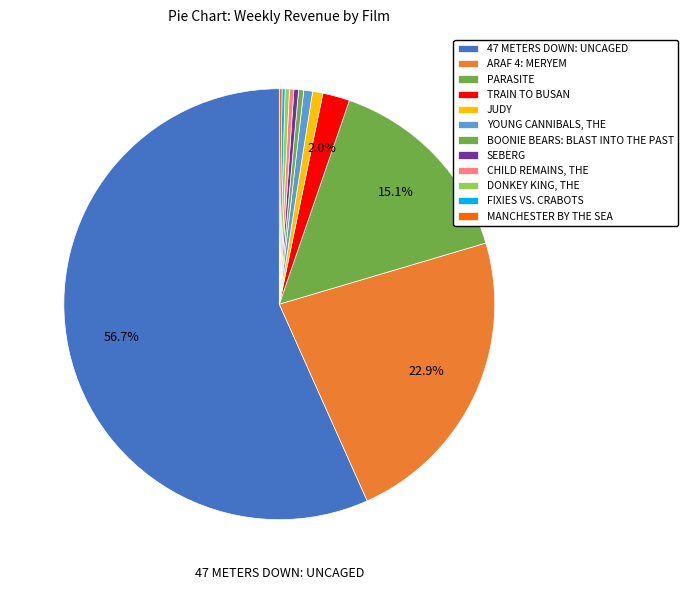

The PARASITE slice represents 15% of the pie. True or false?

True